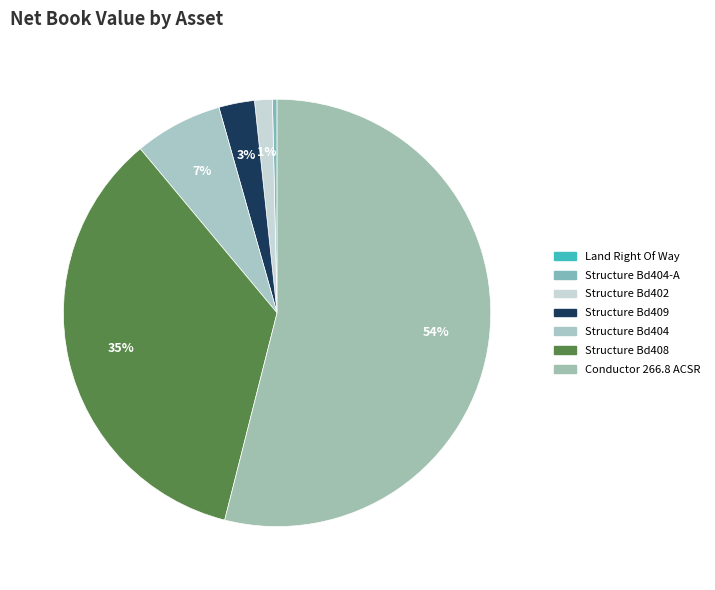

How many slices are in this pie chart?

7